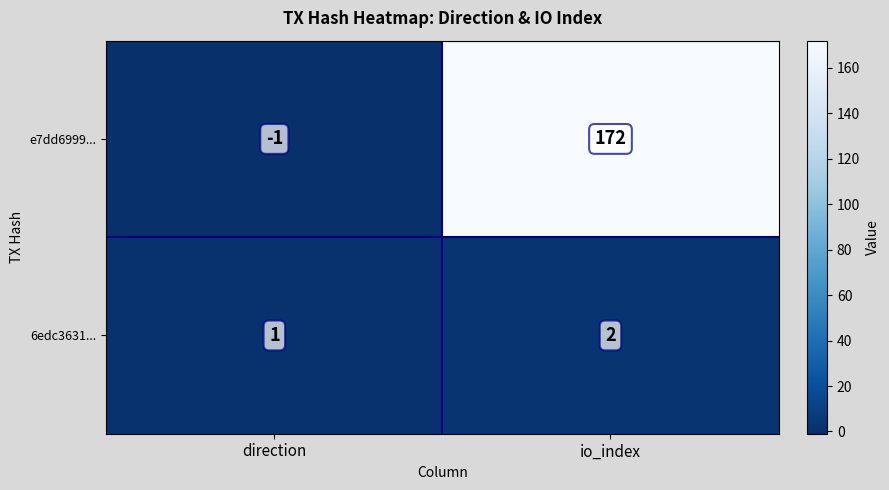

Reading left to right, transcribe all the data shown in this chart.

e7dd6999...: -1	172
6edc3631...: 1	2